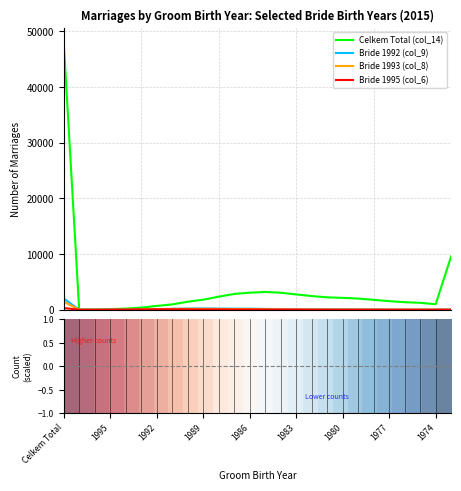

Does the chart display data point markers on the line(s)?

No